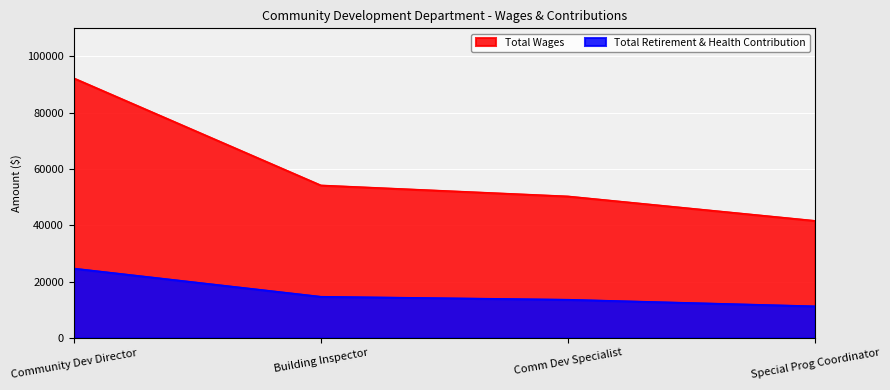

Which category has the lowest value across all series?

Special Prog Coordinator